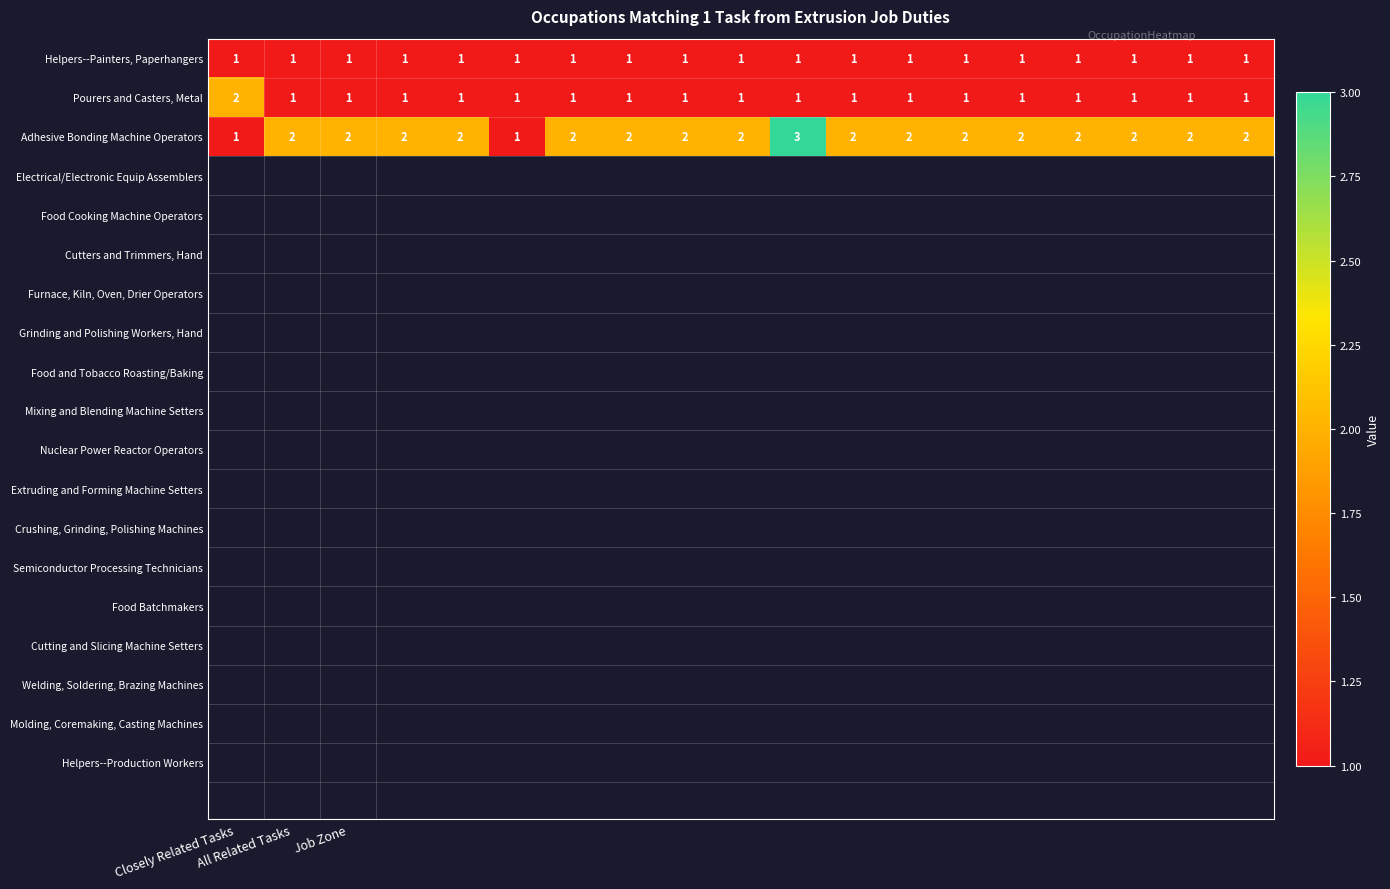

What is the sum of all Pourers and Casters, Metal values?

20